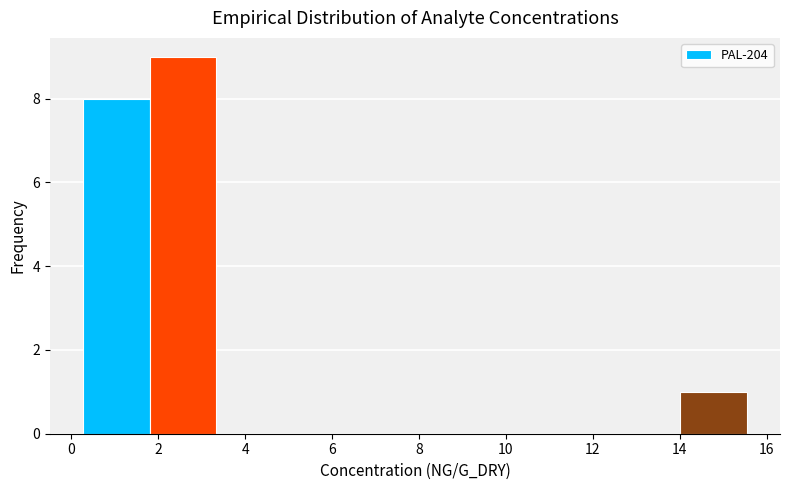

Which range on the x-axis has the tallest bar?

1.8 to 3.4